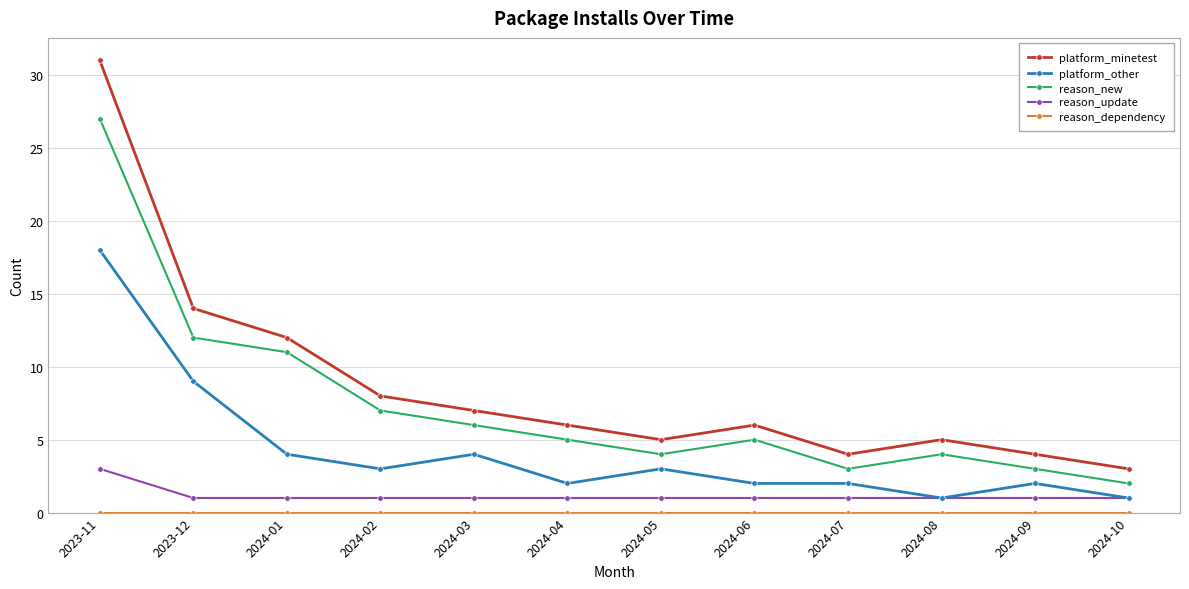

Is the value of platform_other at 2024-07 greater than the value of reason_update at 2024-10?

Yes